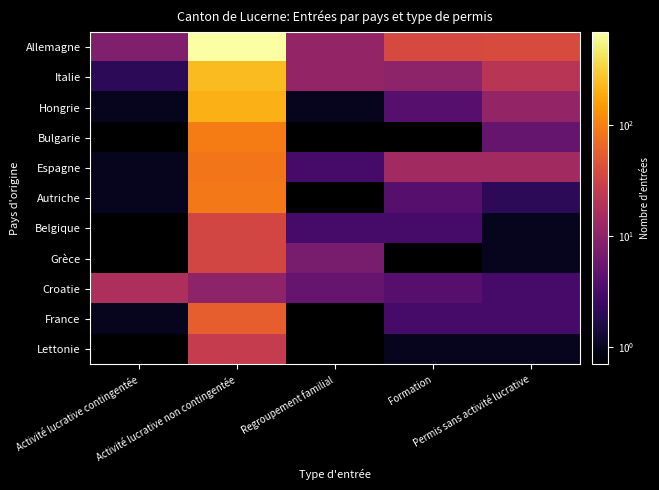

At which category is the sum across all series the highest?

Activité lucrative non contingentée